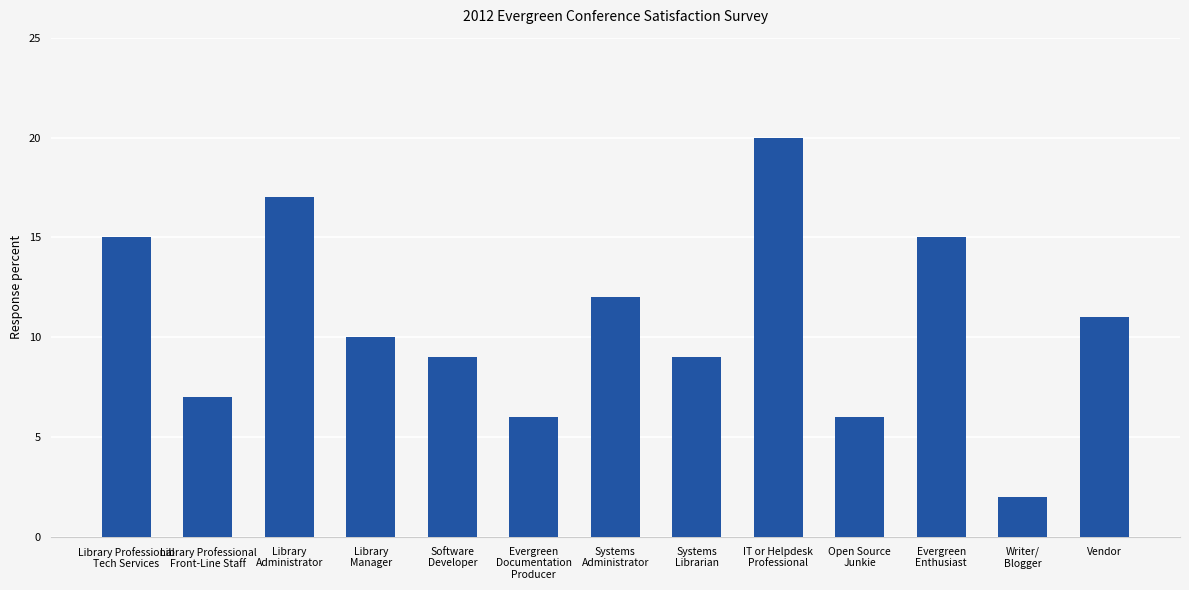

Reading left to right, list all the values displayed in this chart.

Library Professional
Tech Services=15	Library Professional
Front-Line Staff=7	Library
Administrator=17	Library
Manager=10	Software
Developer=9	Evergreen
Documentation
Producer=6	Systems
Administrator=12	Systems
Librarian=9	IT or Helpdesk
Professional=20	Open Source
Junkie=6	Evergreen
Enthusiast=15	Writer/
Blogger=2	Vendor=11